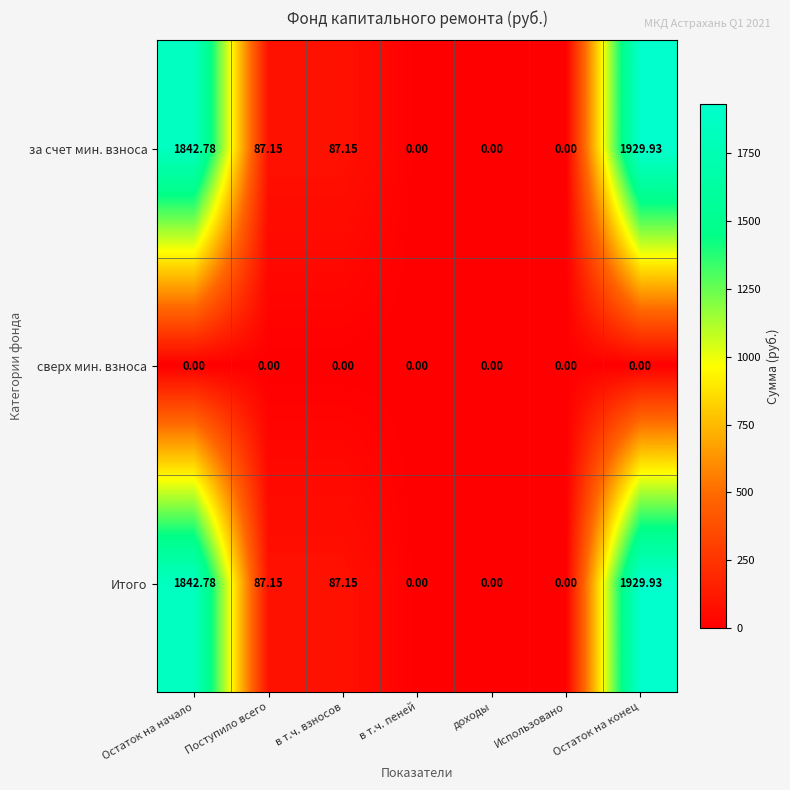

Which category has the highest value in the Итого series?

Остаток на конец